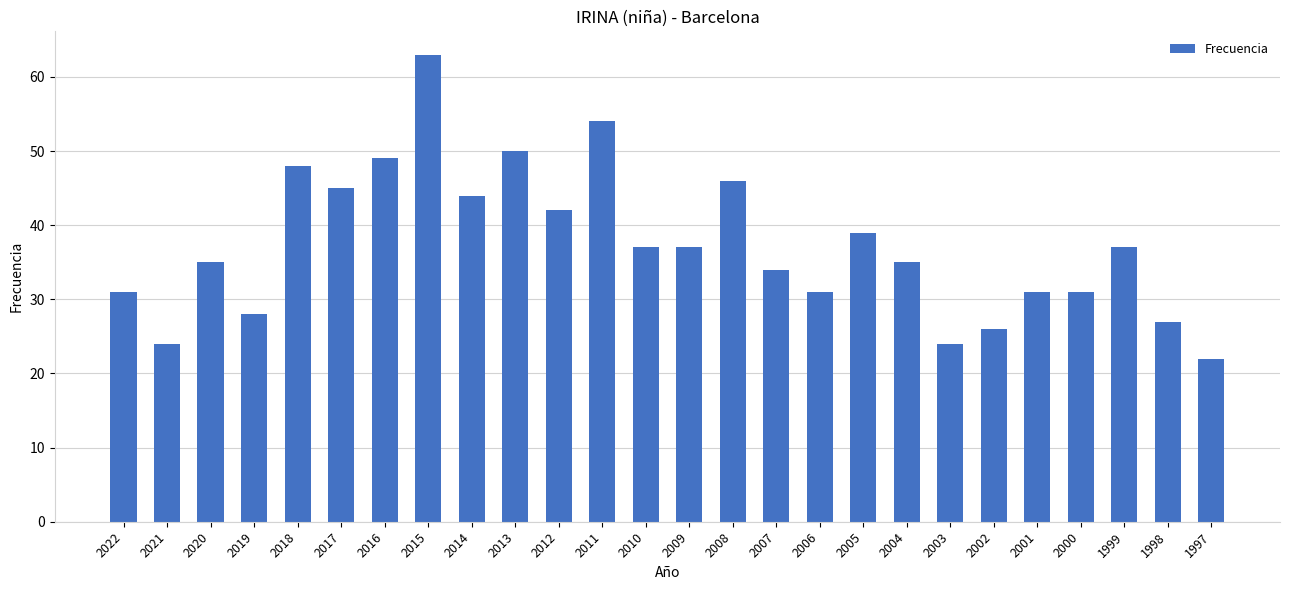

What is the sum of all values?

970